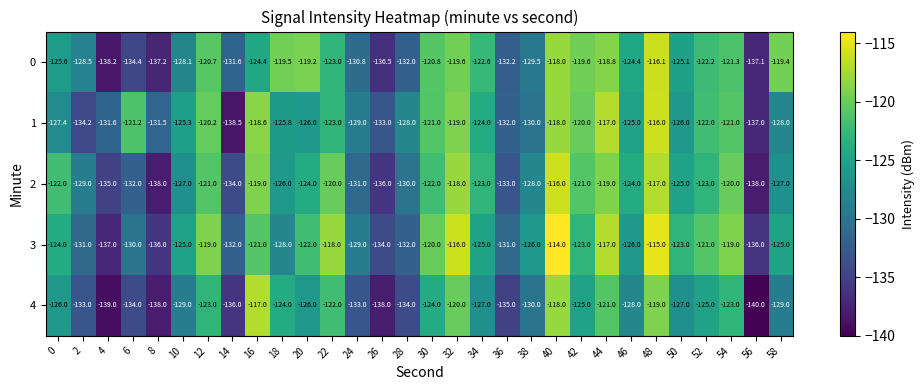

At 52, list the series in order from largest to smallest.

3, 1, 0, 2, 4